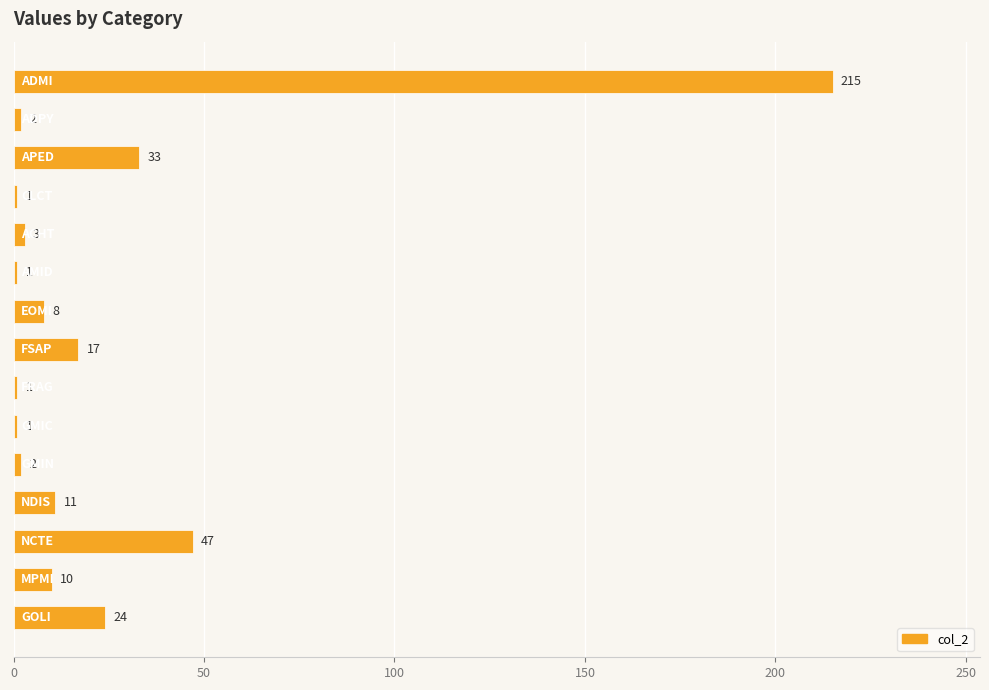

What is the value of the 5th bar from the top?

3